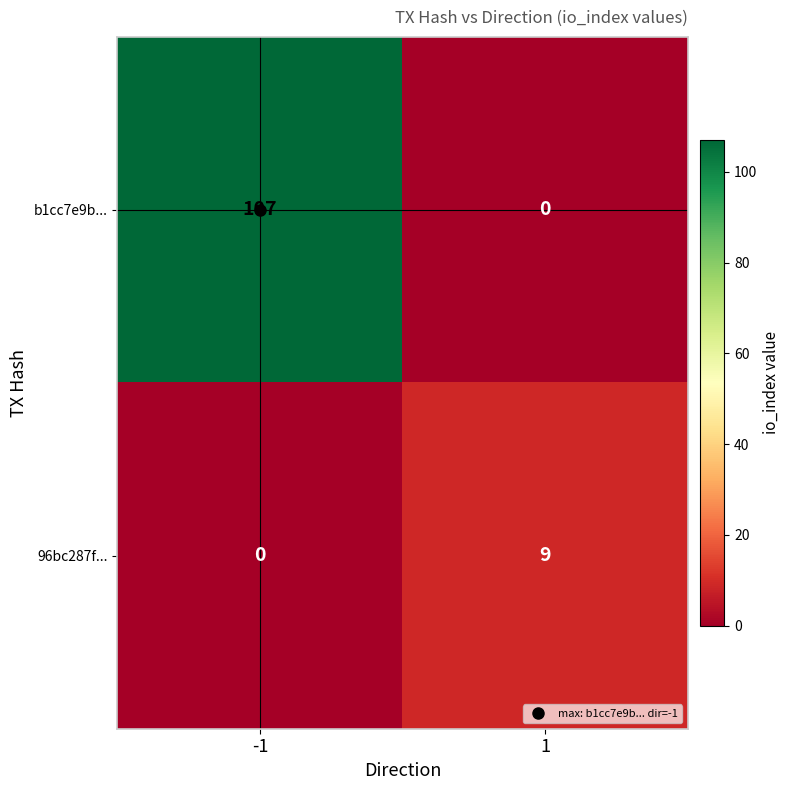

At how many categories does at least one series exceed 43?

1